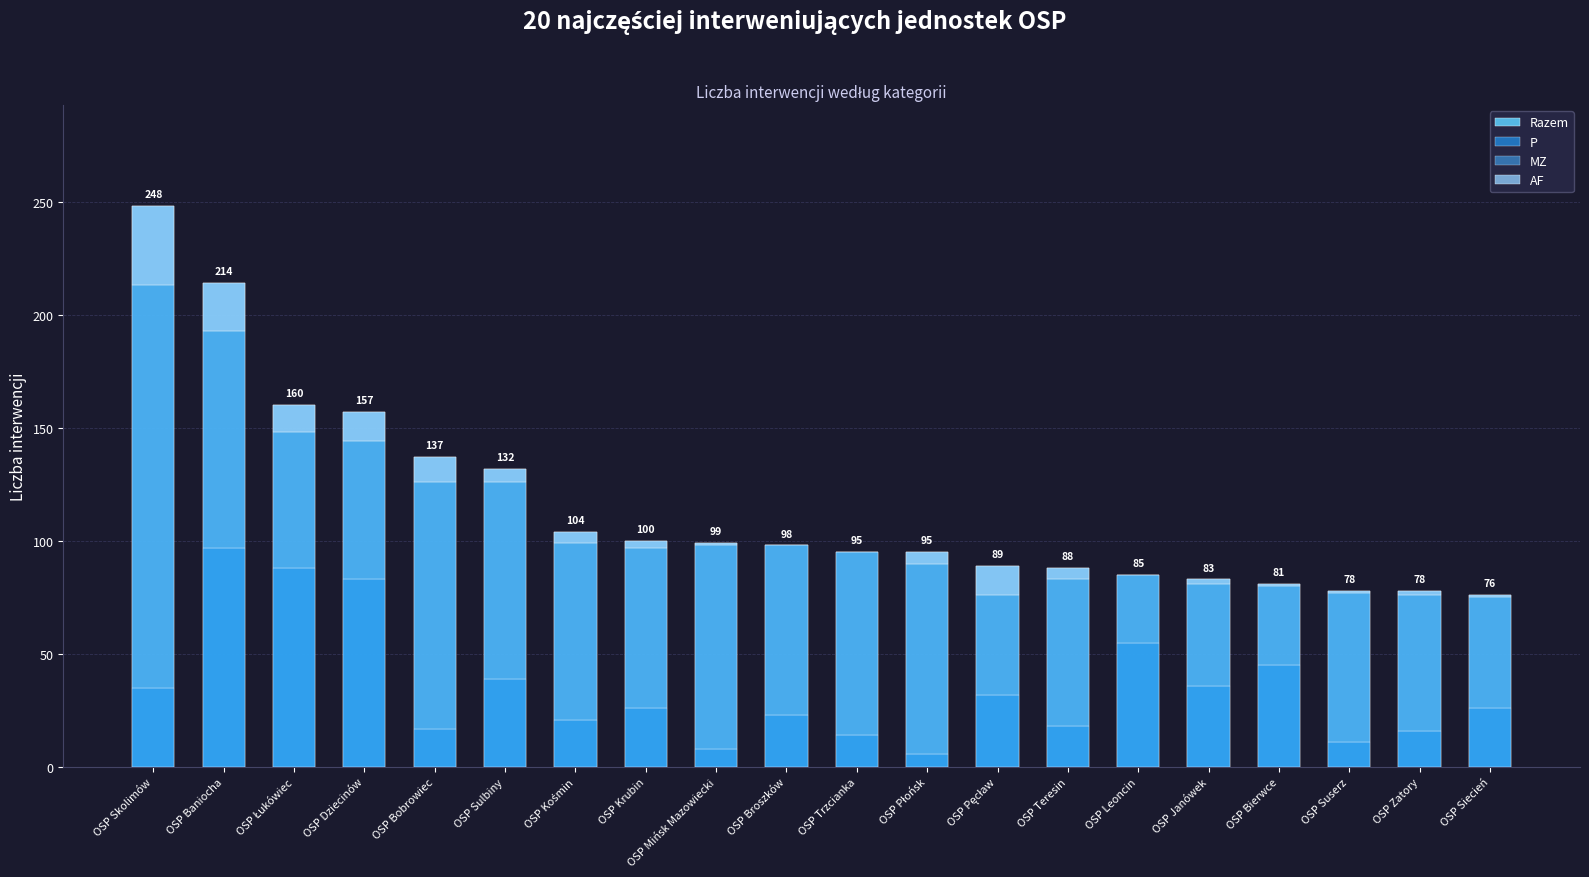

What position from the right is OSP Dziecinów?

17